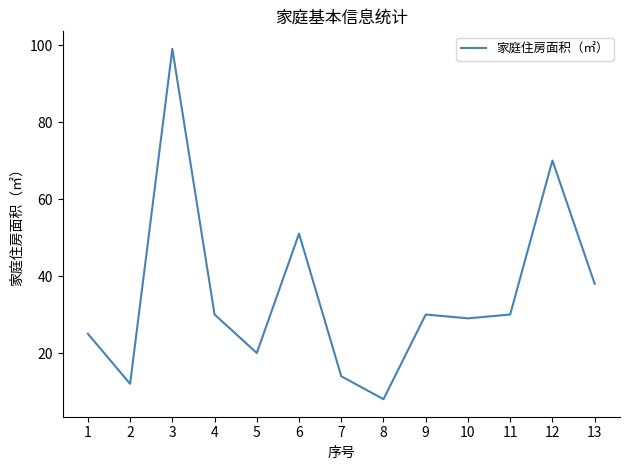

Reading left to right, transcribe all the data shown in this chart.

1=25.0	2=12.0	3=99.0	4=30.0	5=20.0	6=51.0	7=14.0	8=8.0	9=30.0	10=29.0	11=30.0	12=70.0	13=38.0